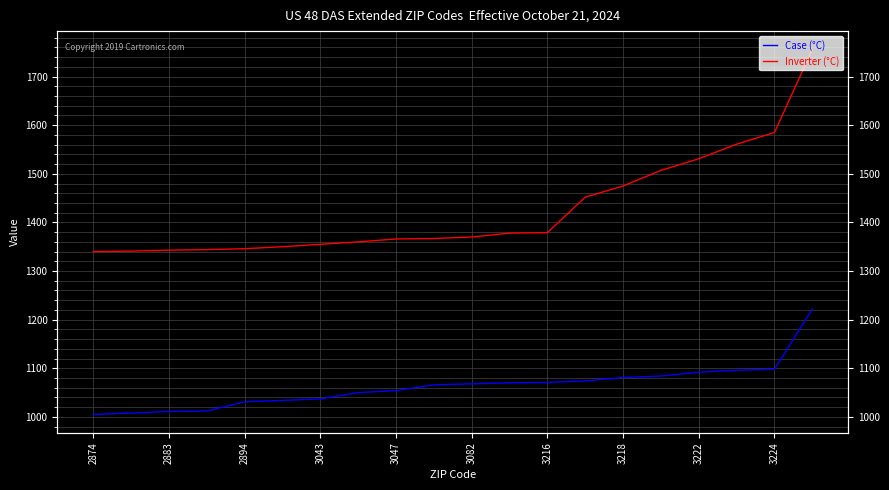

True or false: Case (°C) and Inverter (°C) cross at least once.

False